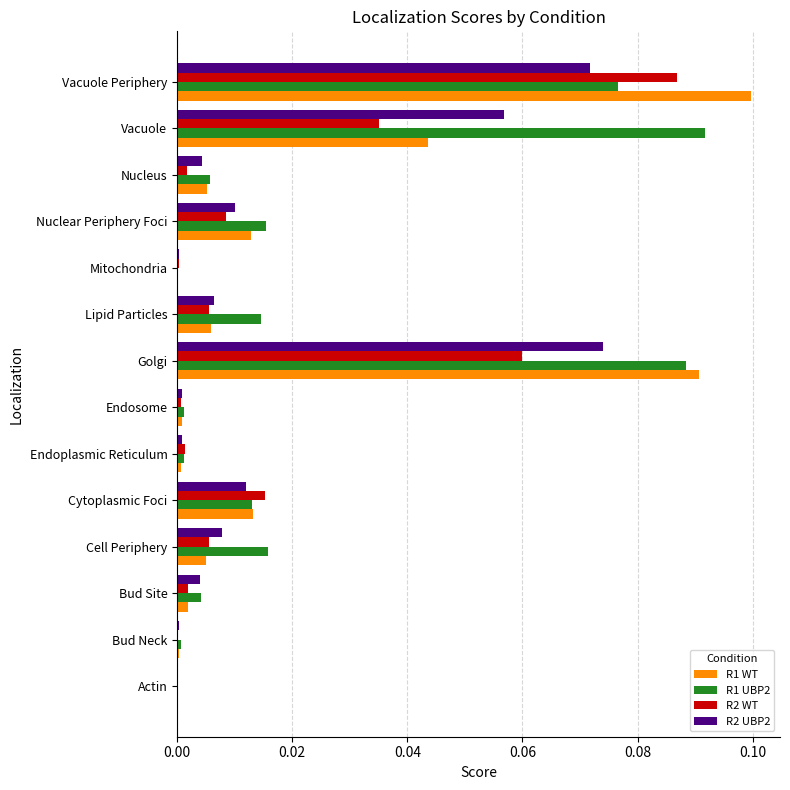

Is the value of R2 WT at Vacuole greater than the value of R1 UBP2 at Cytoplasmic Foci?

Yes